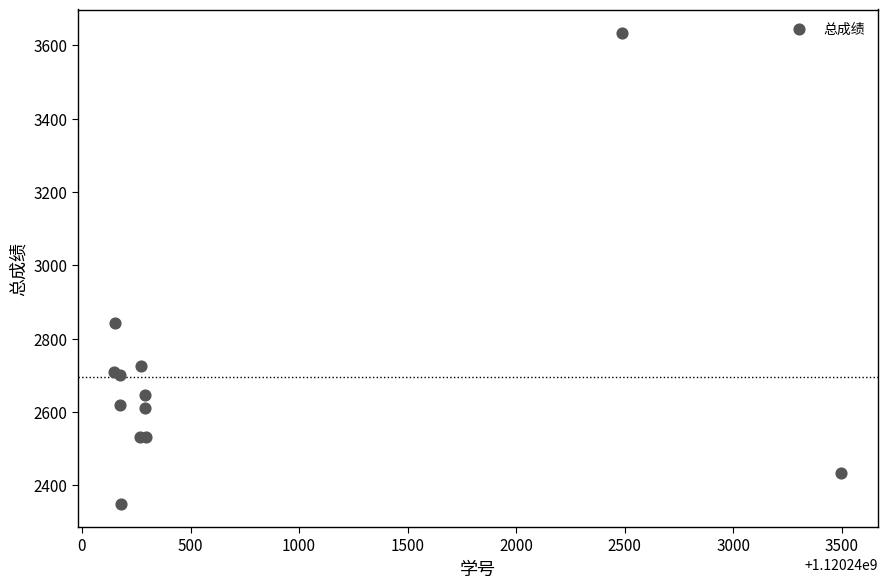

What Y value in the scatter plot is closest to 2992?

2841.5